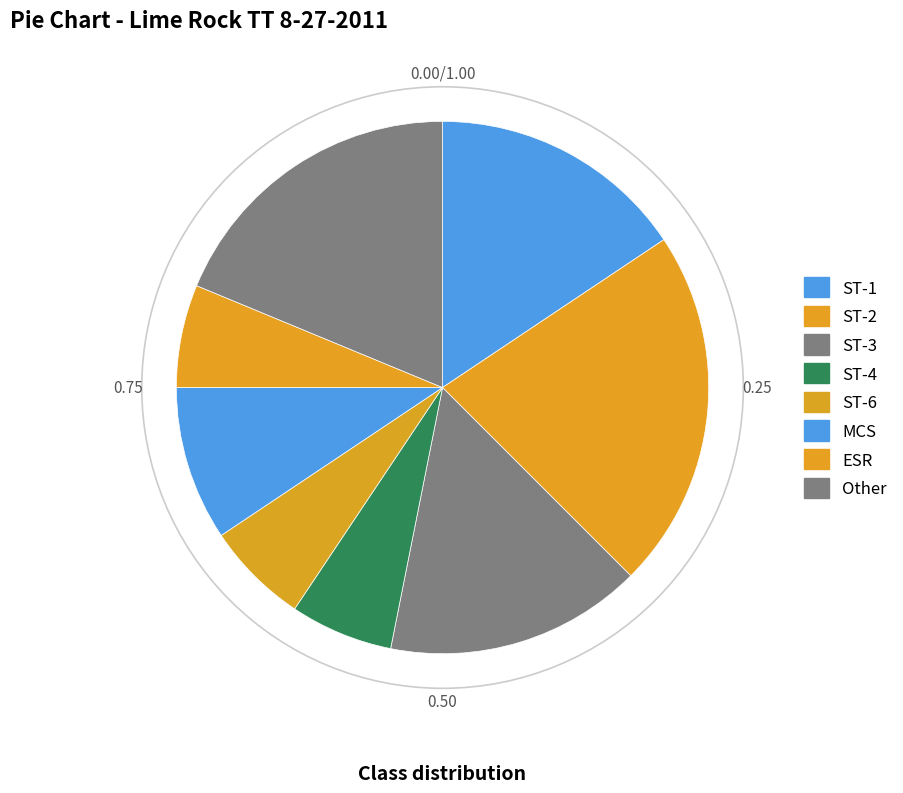

How many segments does this pie chart have?

8